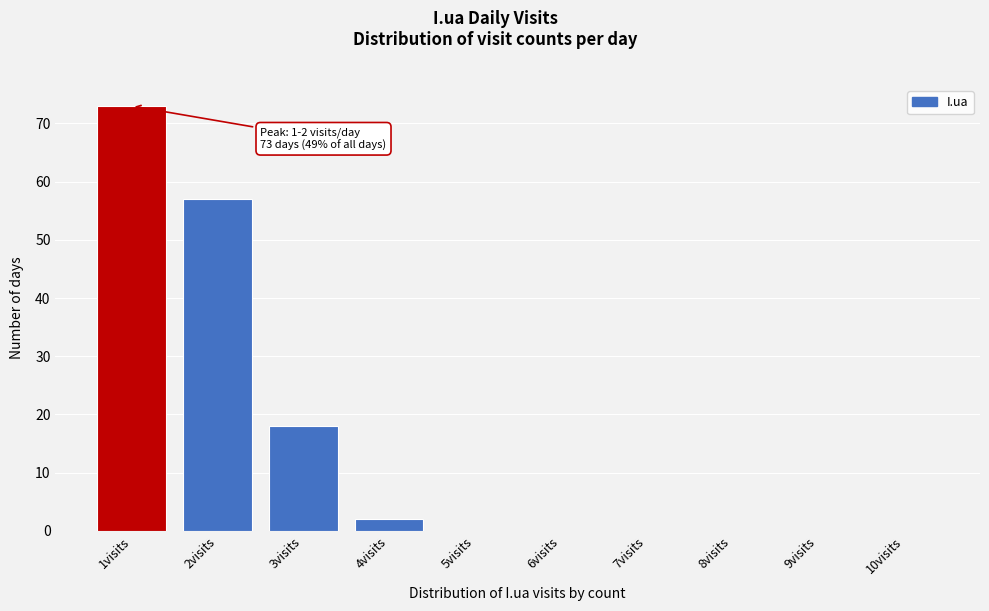

Reading right to left, transcribe all the data shown in this chart.

10visits=0	9visits=0	8visits=0	7visits=0	6visits=0	5visits=0	4visits=2	3visits=18	2visits=57	1visits=73